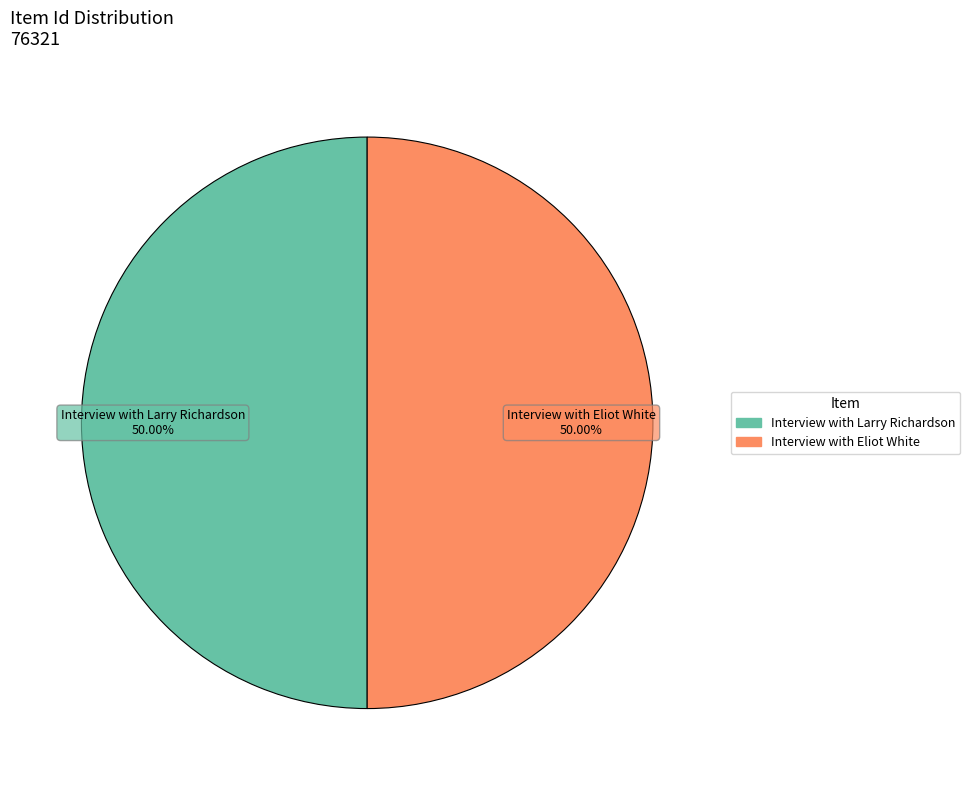

What is the ratio of the value at Interview with Eliot White to the value at Interview with Larry Richardson?

1.0